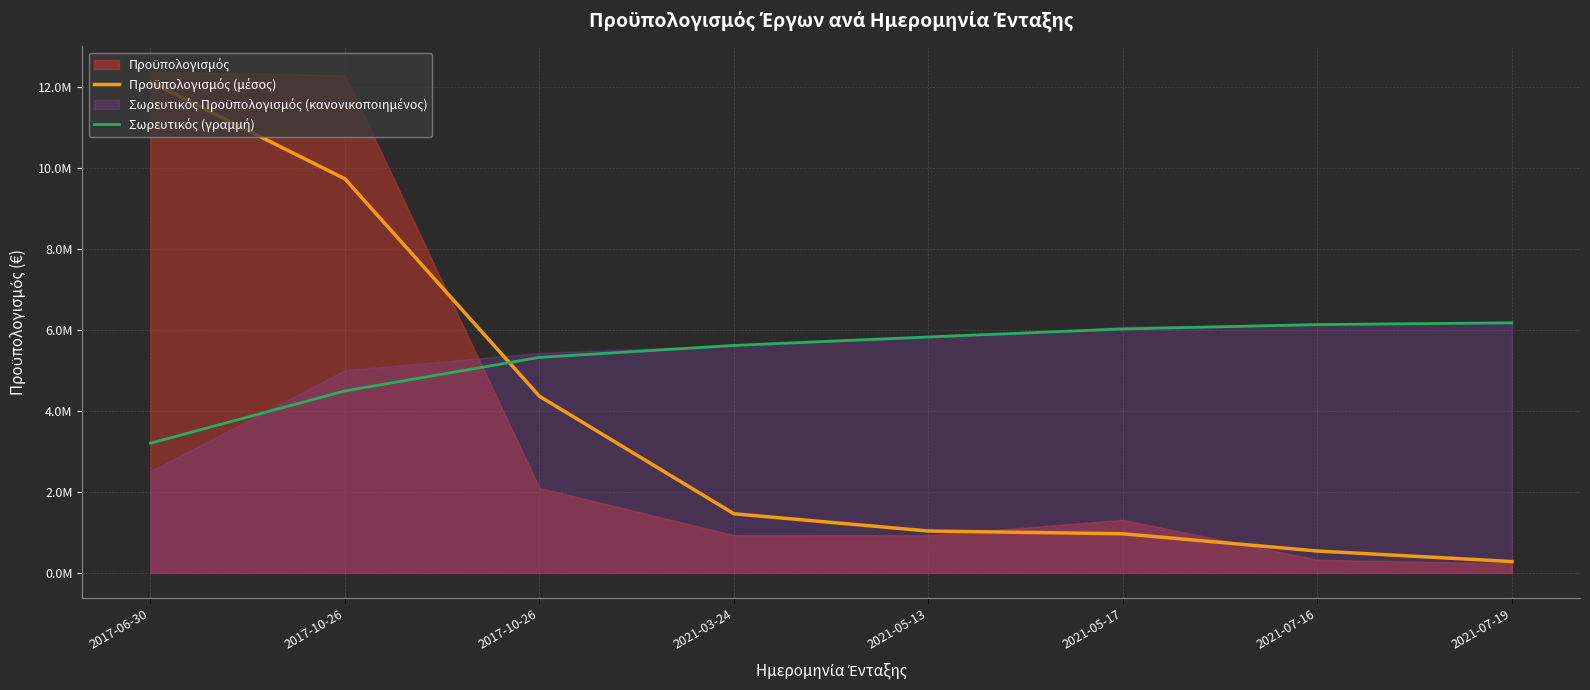

Between 2017-10-26 and 2017-06-30, which is larger?

2017-06-30